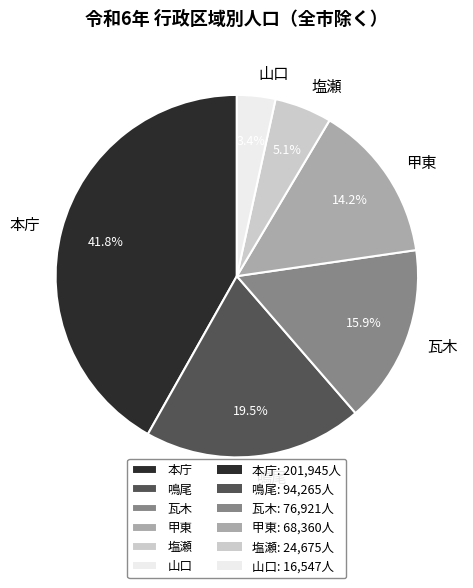

Which has a higher value, 山口 or 甲東?

甲東